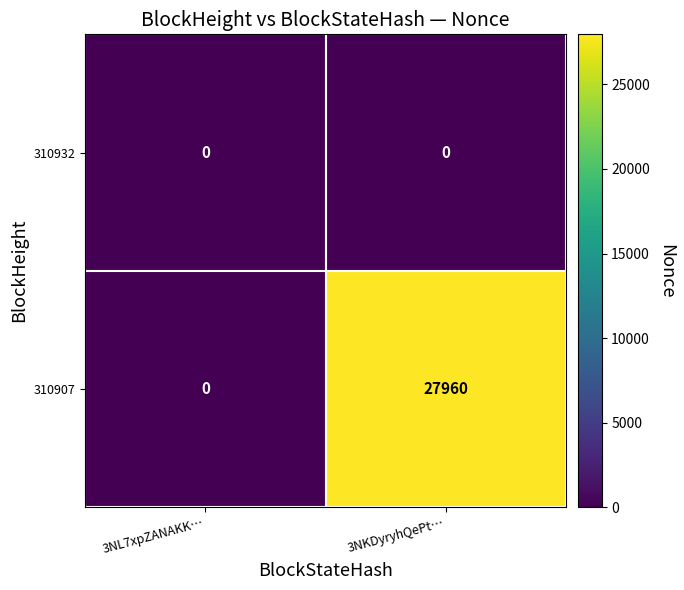

Which series has the largest total across all categories?

310907